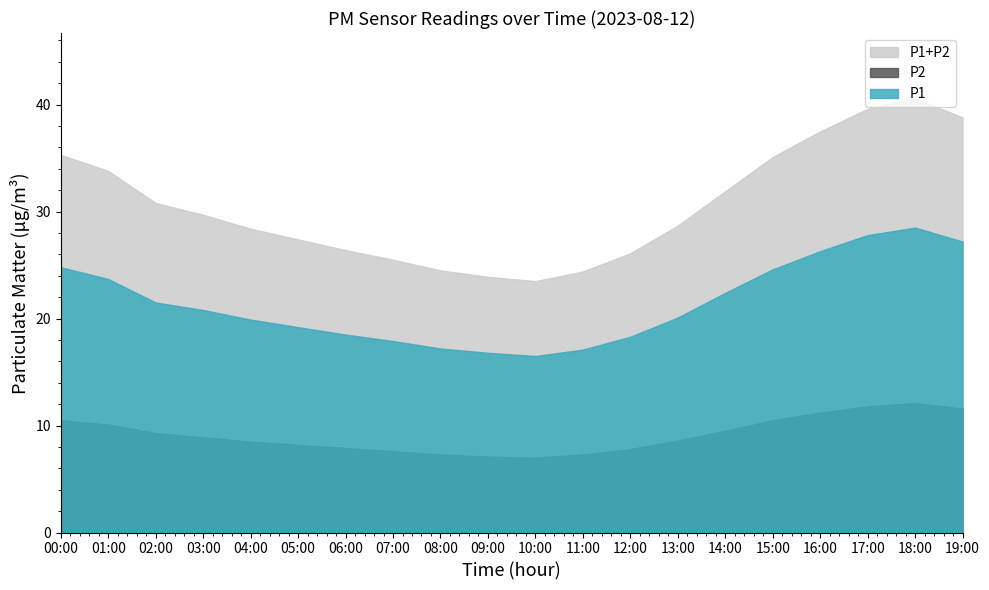

List the series in order of their overall mean, highest first.

P1+P2, P1, P2